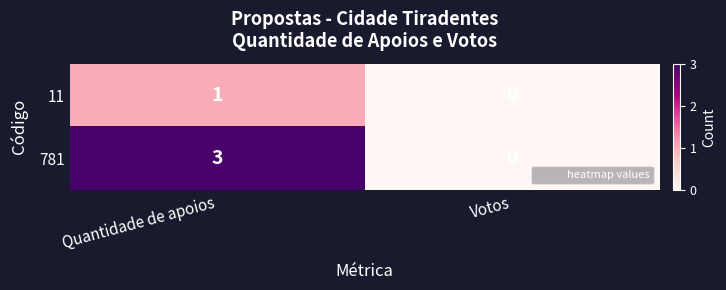

At which category does the chart reach its minimum across all series?

Votos